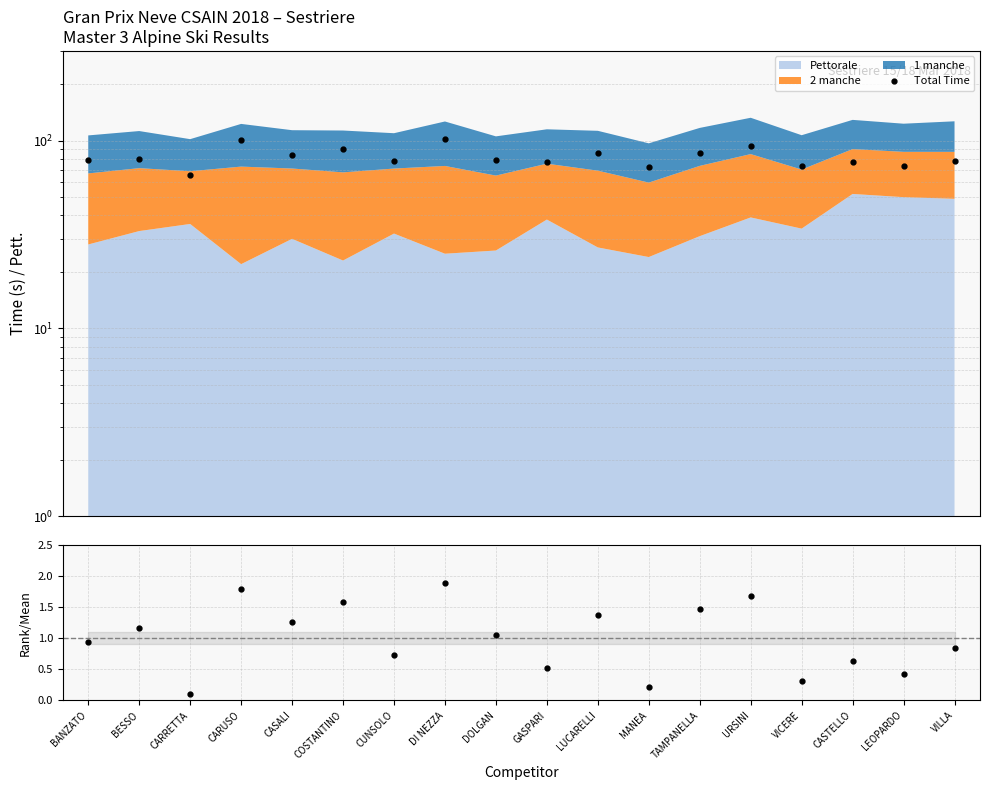

What is the sum of the Total Time values at TAMPANELLA and COSTANTINO?

175.9